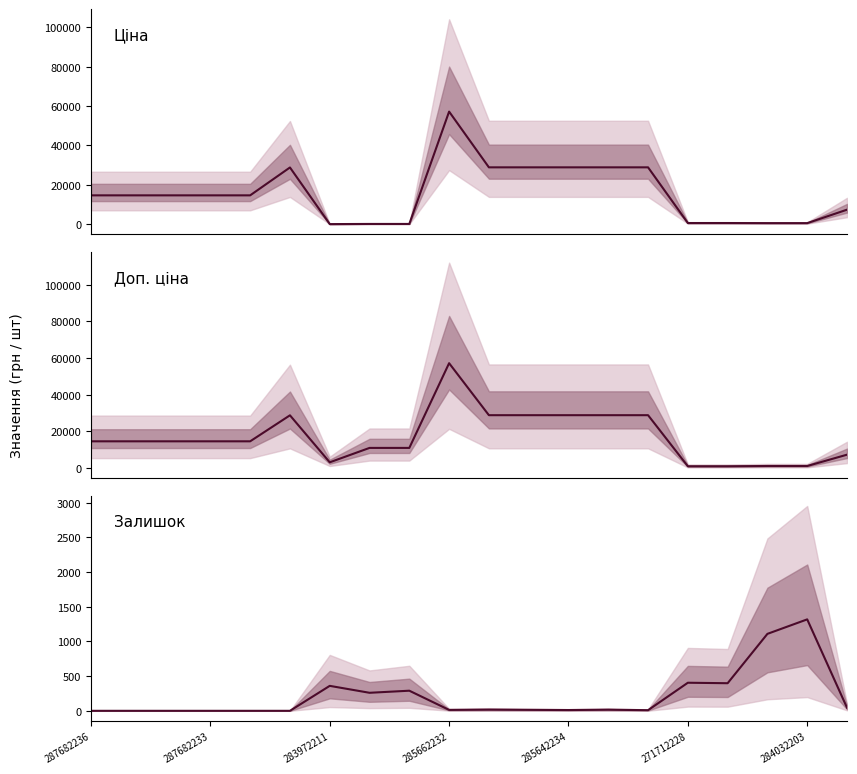

Reading left to right, what are all the values shown in this chart?

Ціна: 14649.6	14649.6	14649.6	14649.6	14649.6	28821.8	32.0	110.5	110.5	57235.5	28890.3	28890.3	28890.3	28890.3	28890.3	571.6	571.6	522.2	522.2	7360.2
Доп. ціна: 14649.6	14649.6	14649.6	14649.6	14649.6	28821.8	3205.0	11055.0	11055.0	57235.5	28890.3	28890.3	28890.3	28890.3	28890.3	1048.0	1048.0	1197.0	1197.0	7360.2
Залишок: 0.0	0.0	0.0	0.0	0.0	0.0	360.0	260.0	290.0	13.0	17.0	14.0	11.0	16.0	9.0	405.0	398.0	1110.0	1319.0	45.0